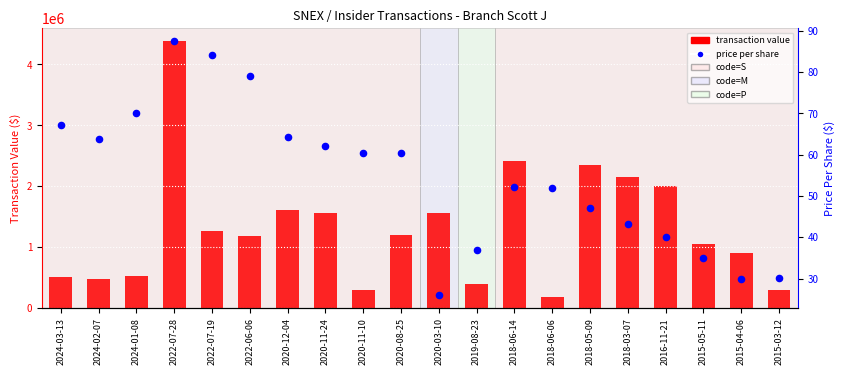

Which series reaches the minimum Y coordinate?

price per share